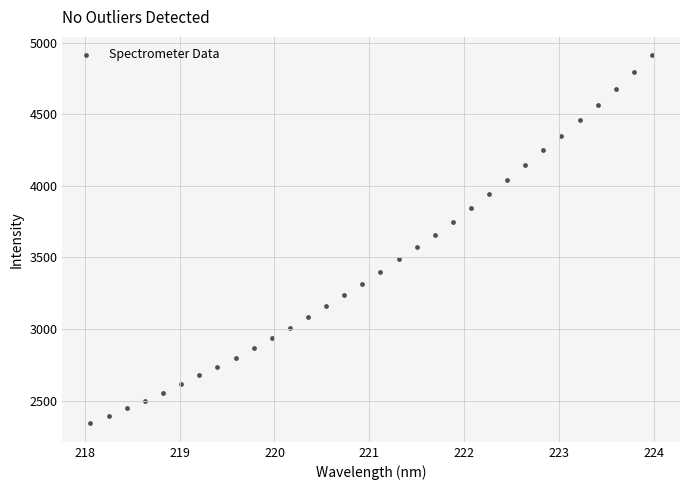

What is the range of Y values (max minus min)?

2570.5